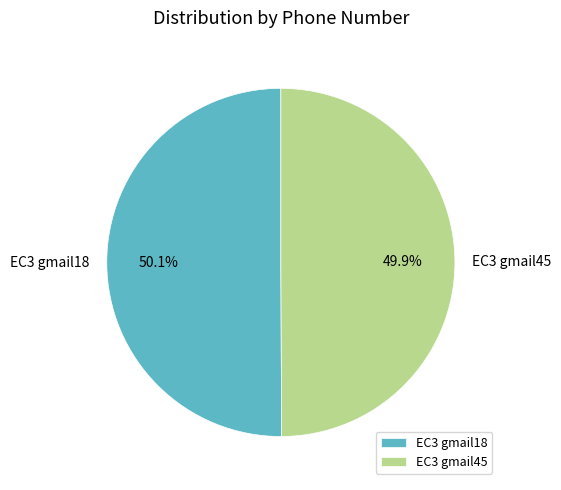

What is the total percentage of EC3 gmail45 and EC3 gmail18?

100.0%